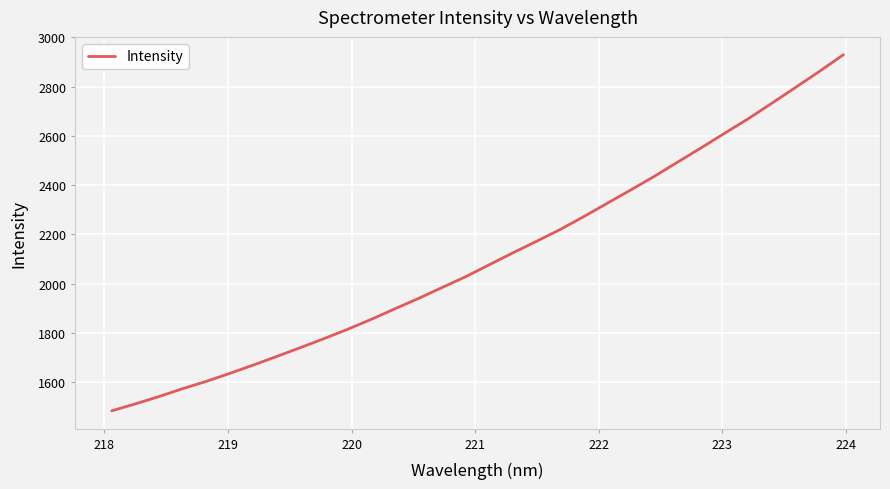

True or false: the data has more than 0 interior local peaks.

False